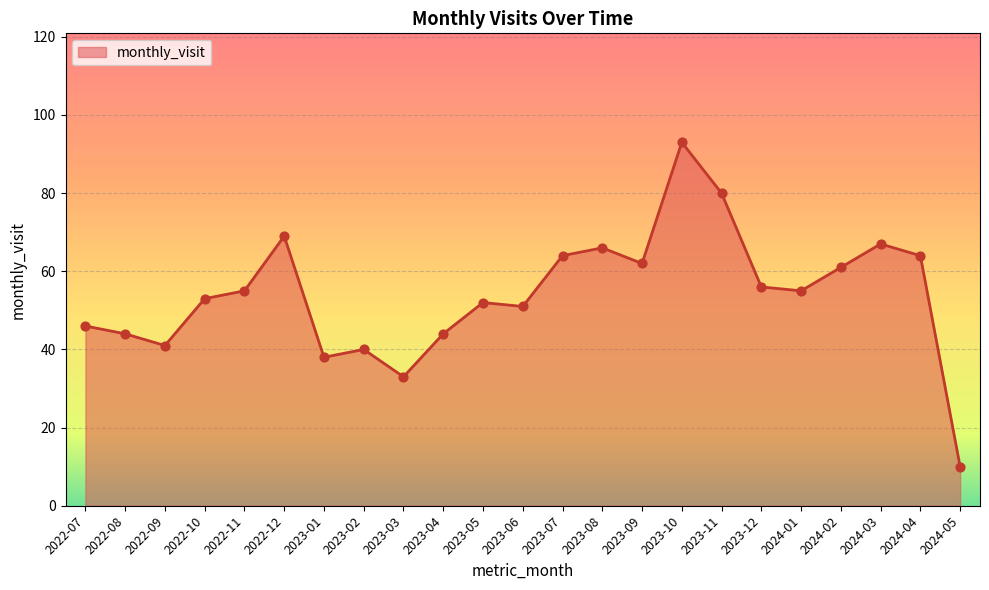

What is the change in value from 2023-02 to 2023-08?

+26